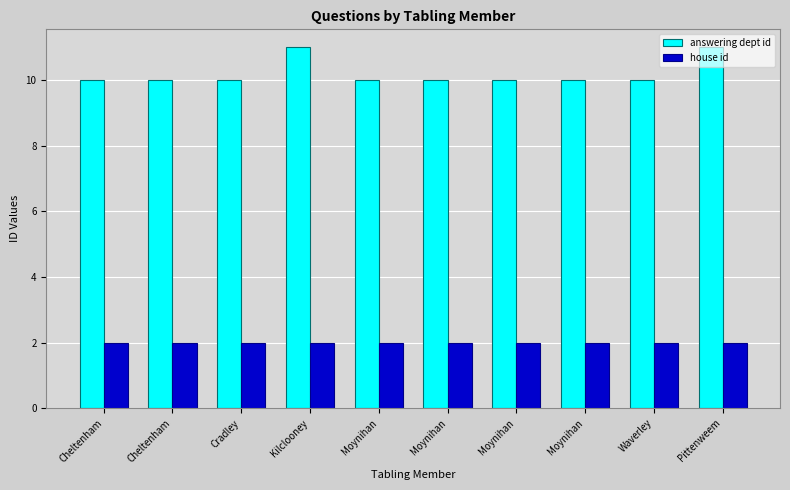

Count the number of categories in the chart.

10